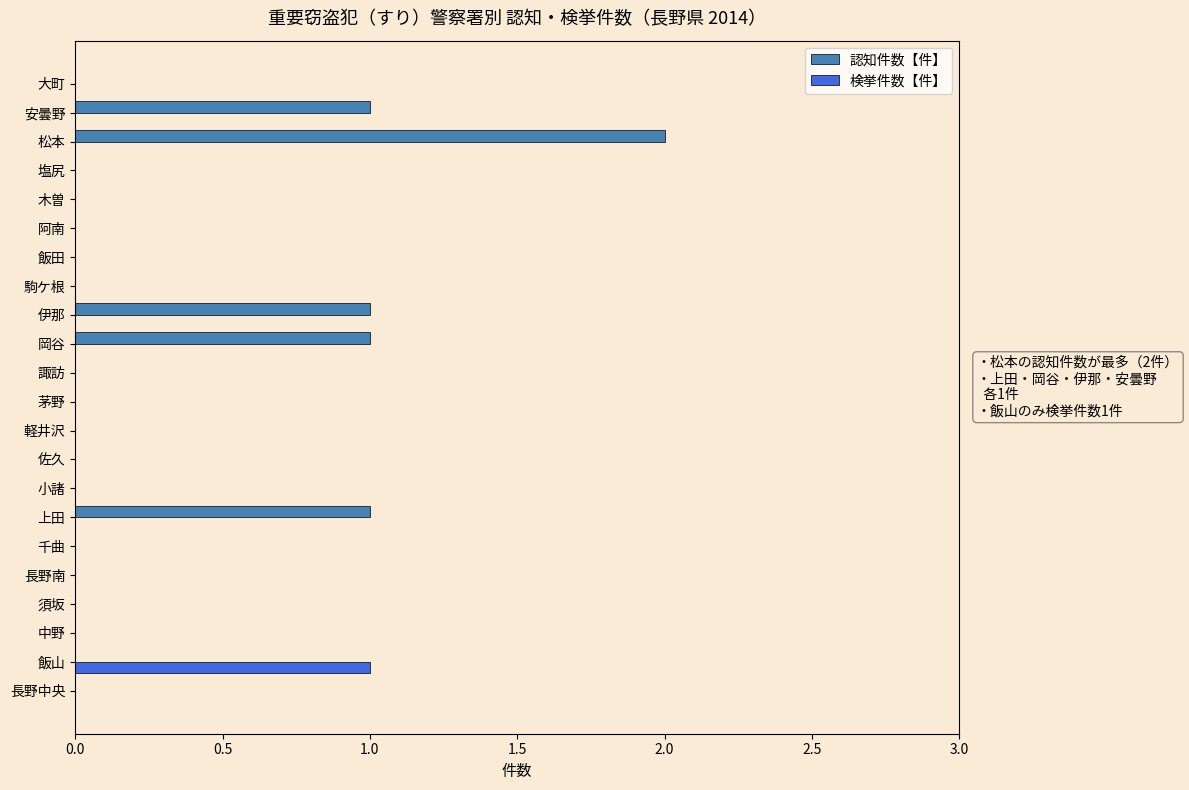

What is the sum of all 認知件数【件】 values?

6